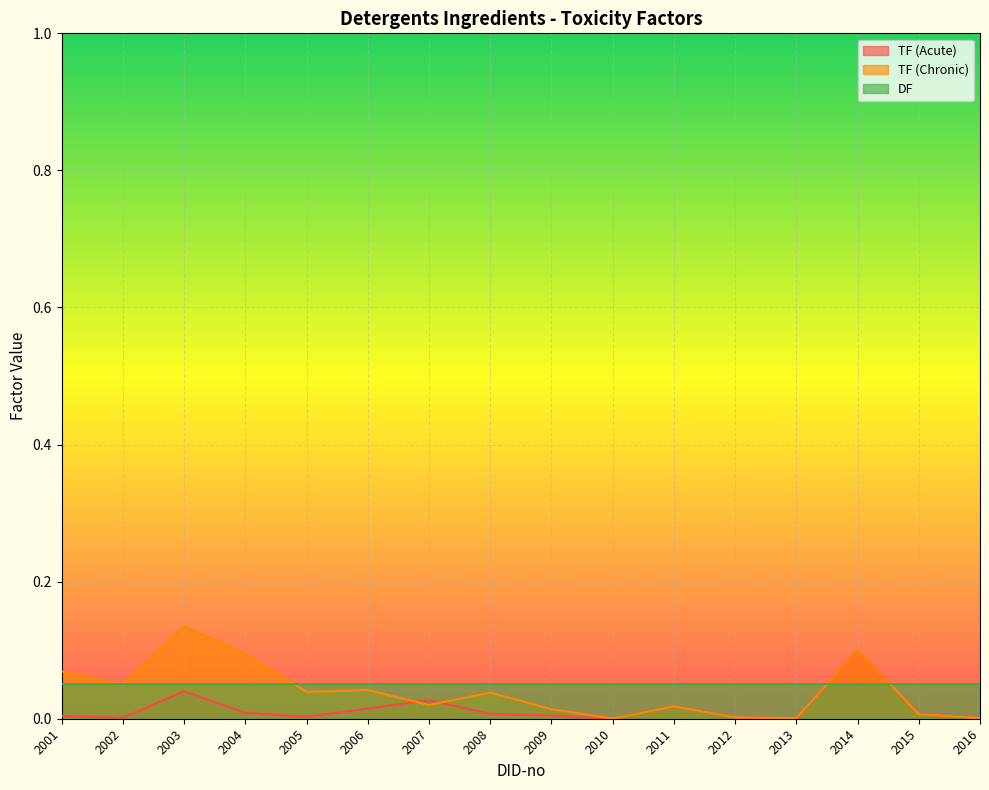

Where is the first local minimum for TF (Acute)?

2002